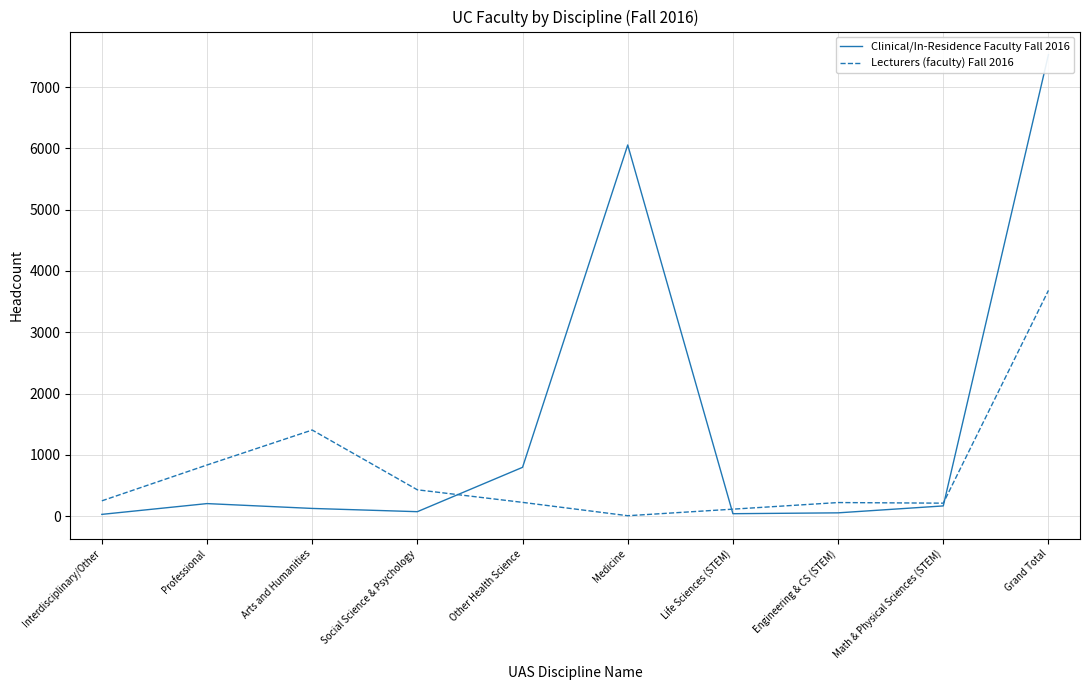

At which category does Clinical/In-Residence Faculty Fall 2016 reach its first local peak?

Professional